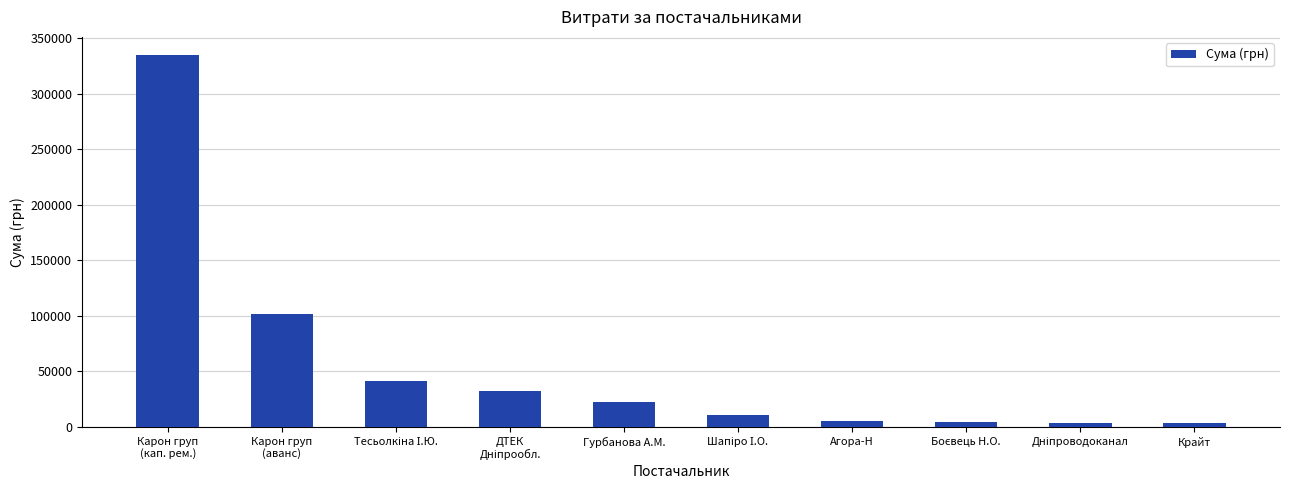

What is the label of the 1st bar from the left?

Карон груп
(кап. рем.)